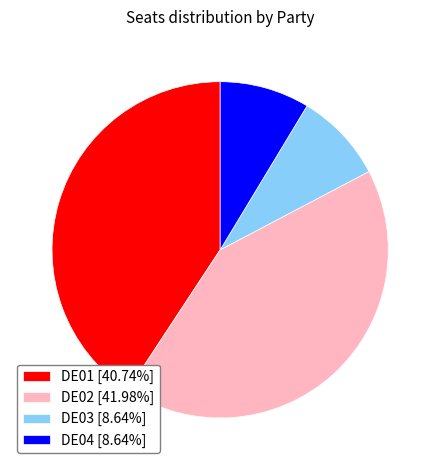

The DE03 slice represents 14% of the pie. True or false?

False